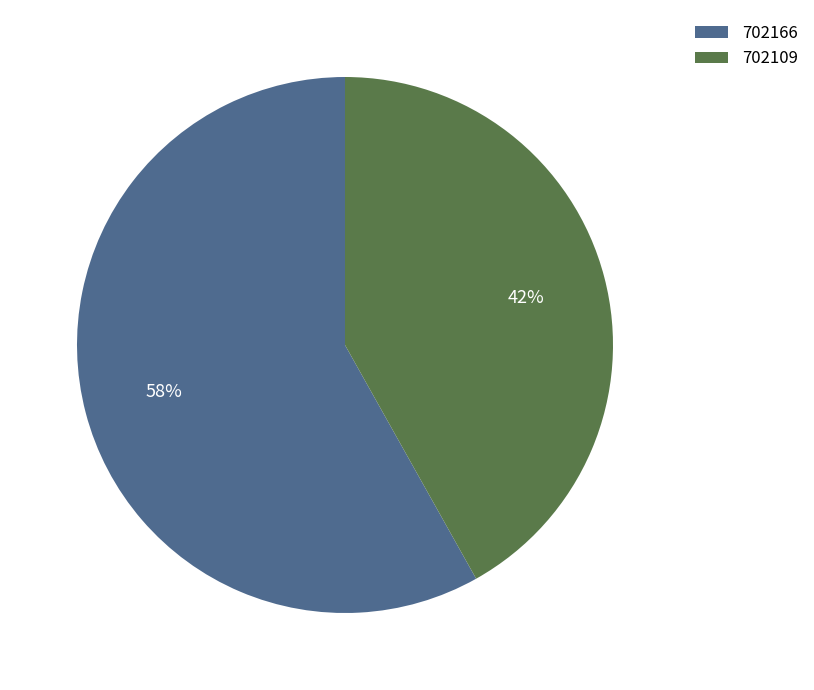

Rank the categories by value from highest to lowest.

702166, 702109